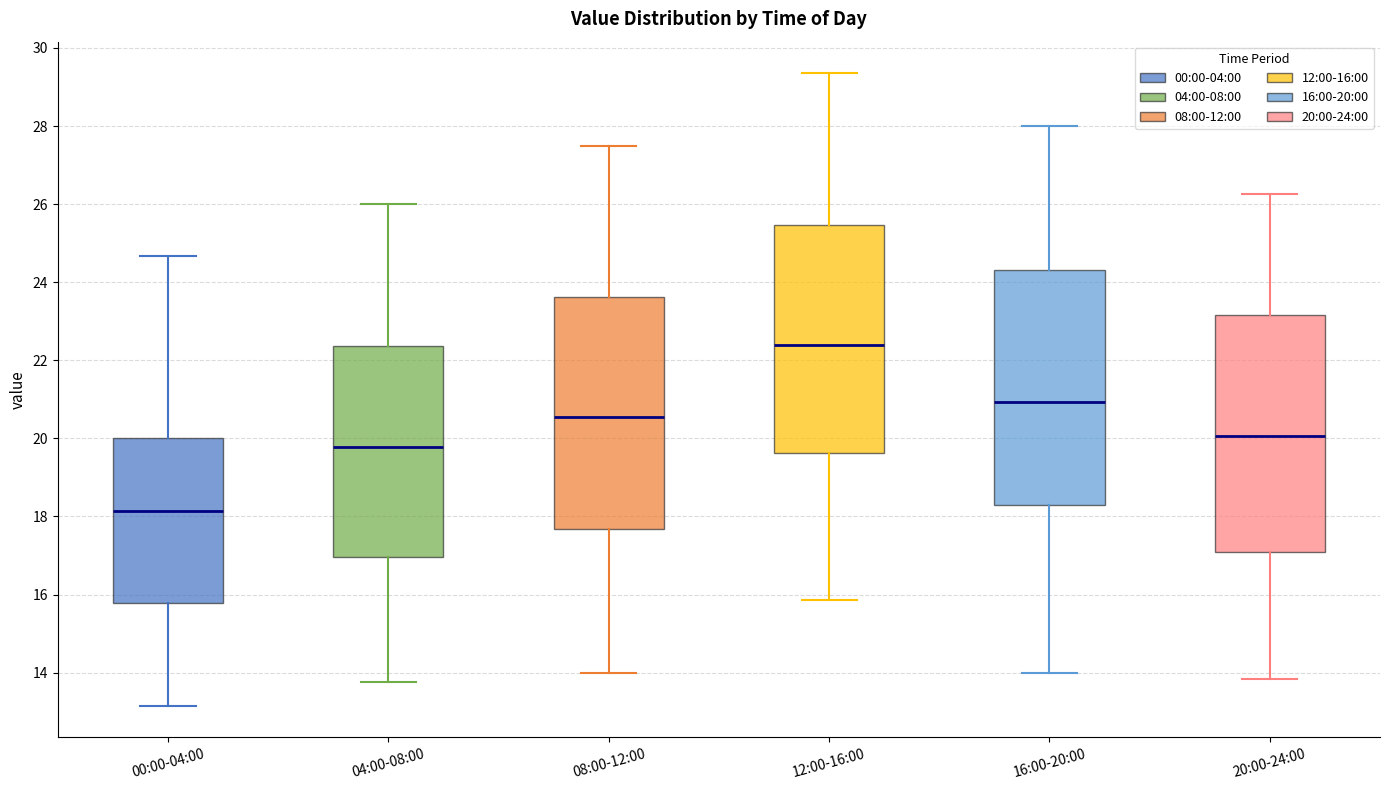

Reading left to right, transcribe this box plot: for each box, give where its median line is, the range the box spans, and where its two whiskers end, as read against the y-axis. The values are not printed on the chart, so give them approximately, as read against the axis.

00:00-04:00: median 18.2, box 15.8 to 20.0, whiskers 13.2 to 24.6
04:00-08:00: median 19.8, box 17.0 to 22.4, whiskers 13.8 to 26.0
08:00-12:00: median 20.6, box 17.6 to 23.6, whiskers 14.0 to 27.6
12:00-16:00: median 22.4, box 19.6 to 25.4, whiskers 15.8 to 29.4
16:00-20:00: median 21.0, box 18.4 to 24.4, whiskers 14.0 to 28.0
20:00-24:00: median 20.0, box 17.2 to 23.2, whiskers 13.8 to 26.2